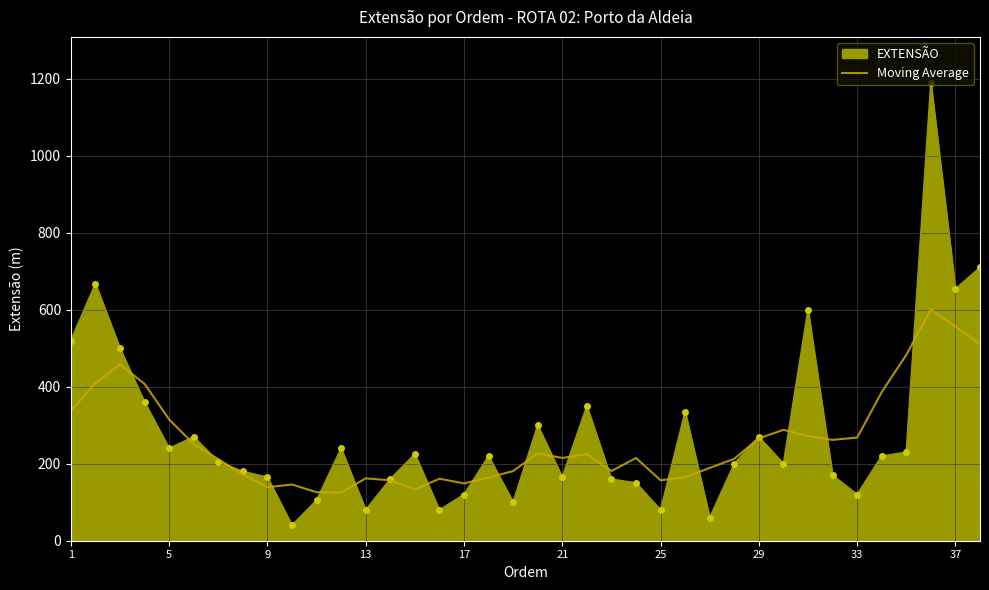

Which series has the largest range (max minus min)?

EXTENSÃO